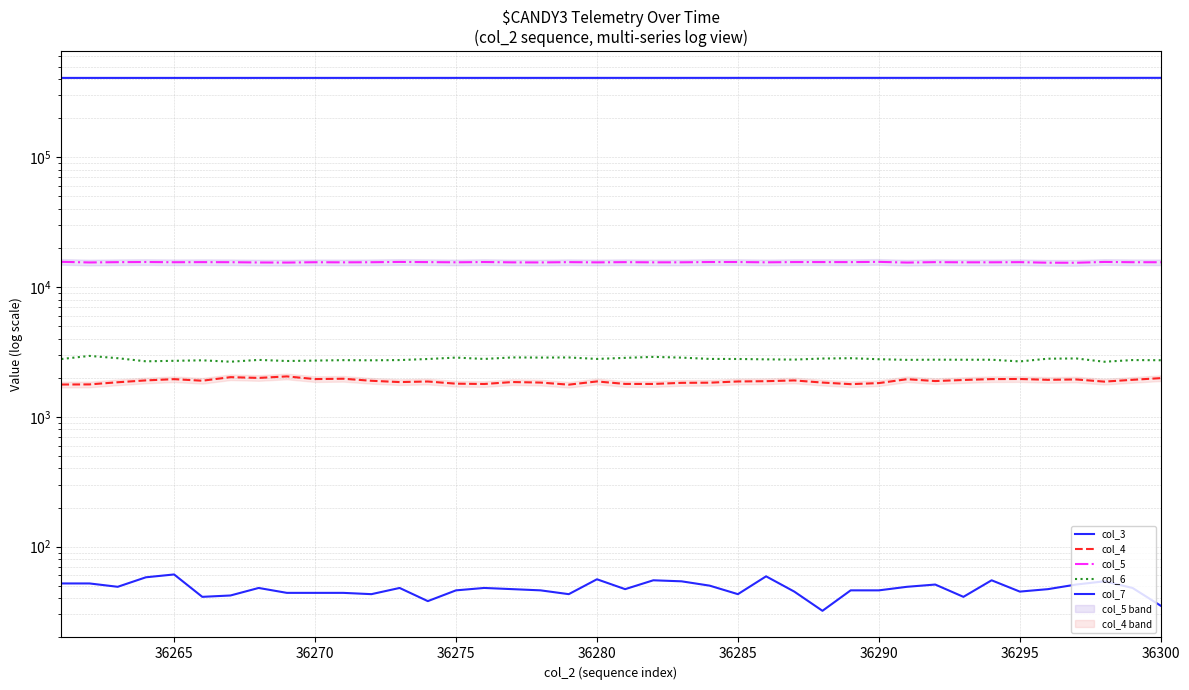

True or false: col_7 and col_5 cross at least once.

False